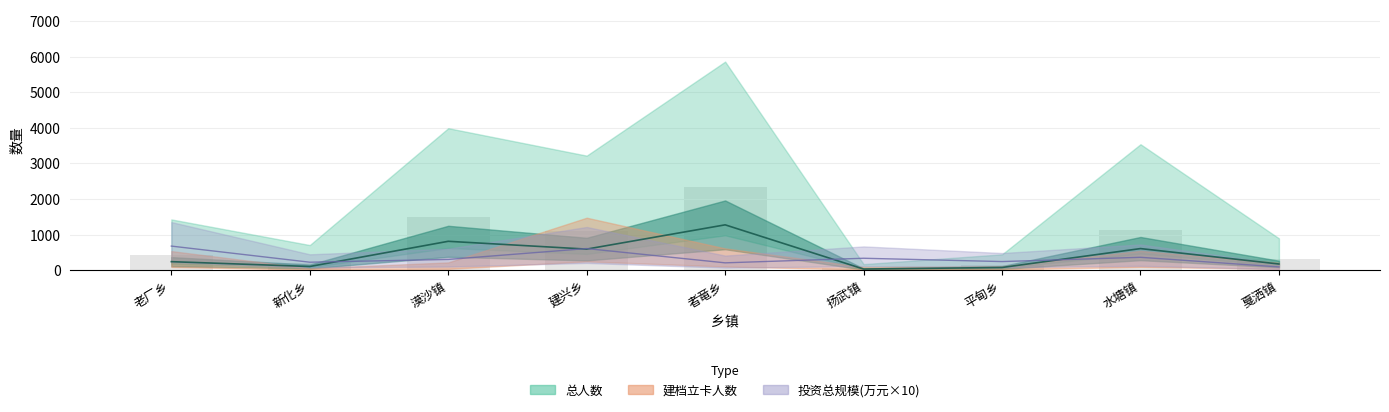

How many series are shown in this chart?

3